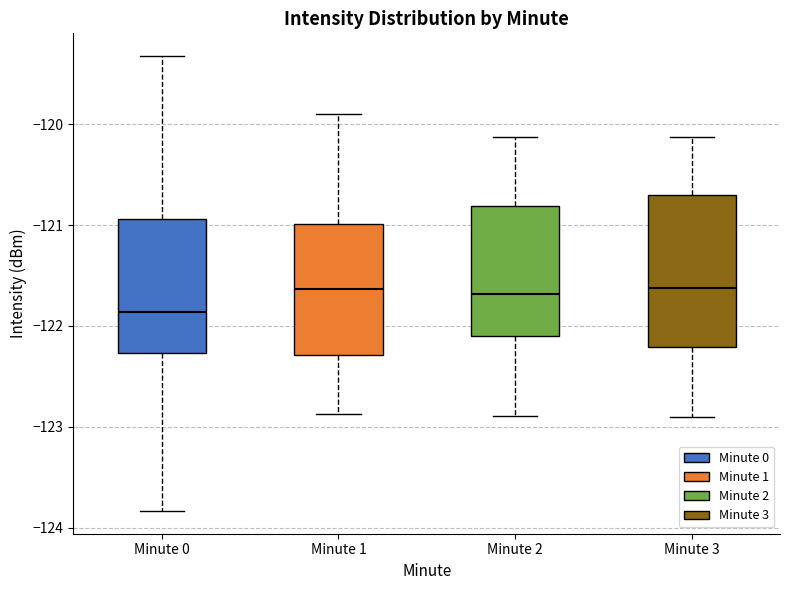

Which box is the tallest, from its lower edge to its upper edge?

Minute 3